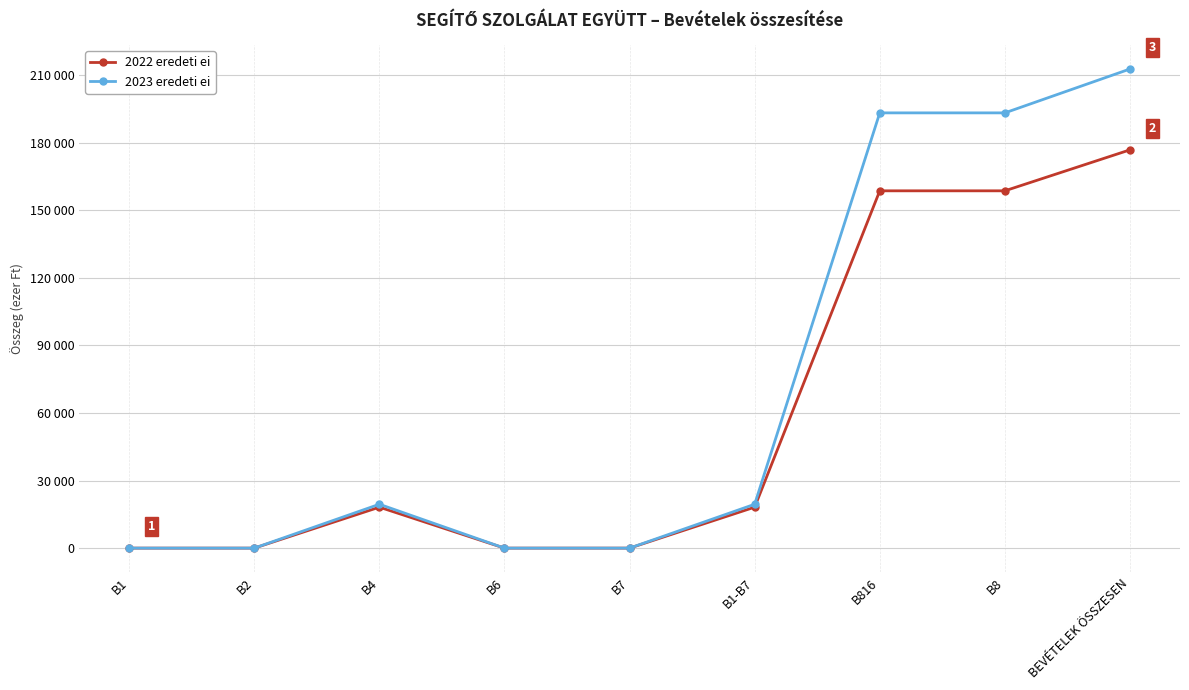

Is this an area chart (filled region under the line)?

No